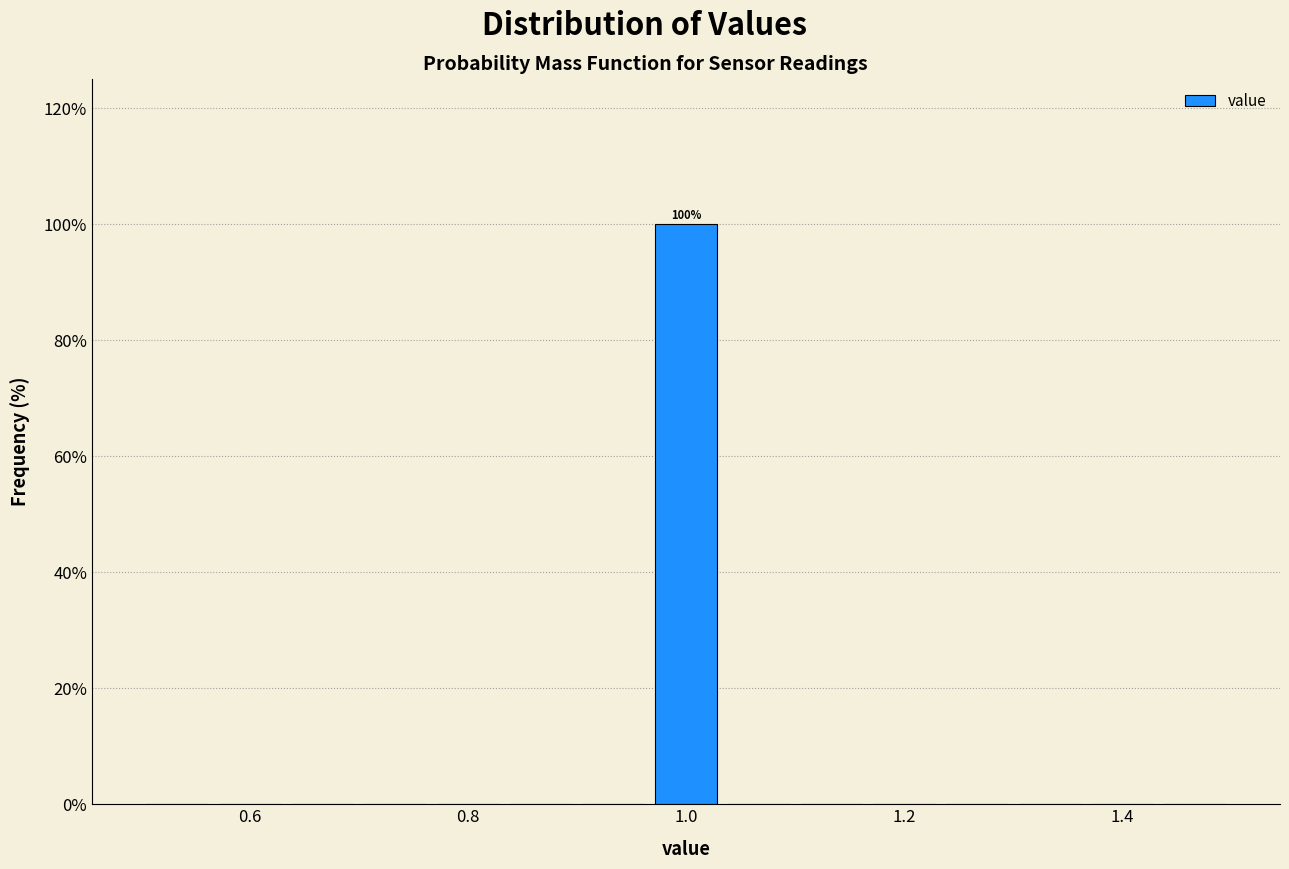

Around what value on the x-axis is the tallest bar? Give the approximate position of its centre, as read against the axis.

1.00